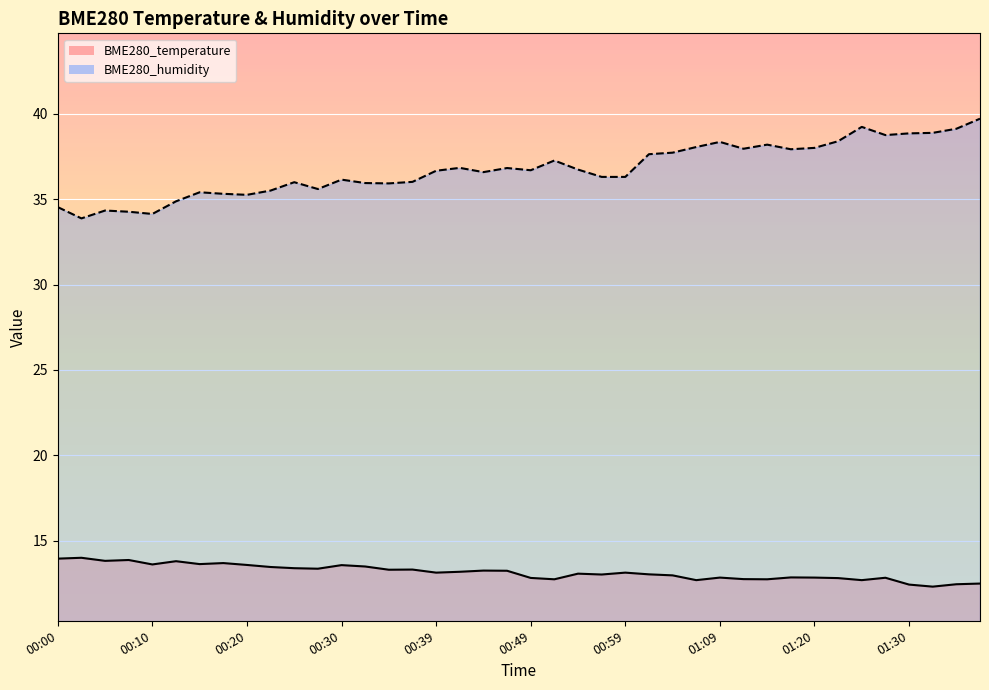

What position from the right is 01:32?

3